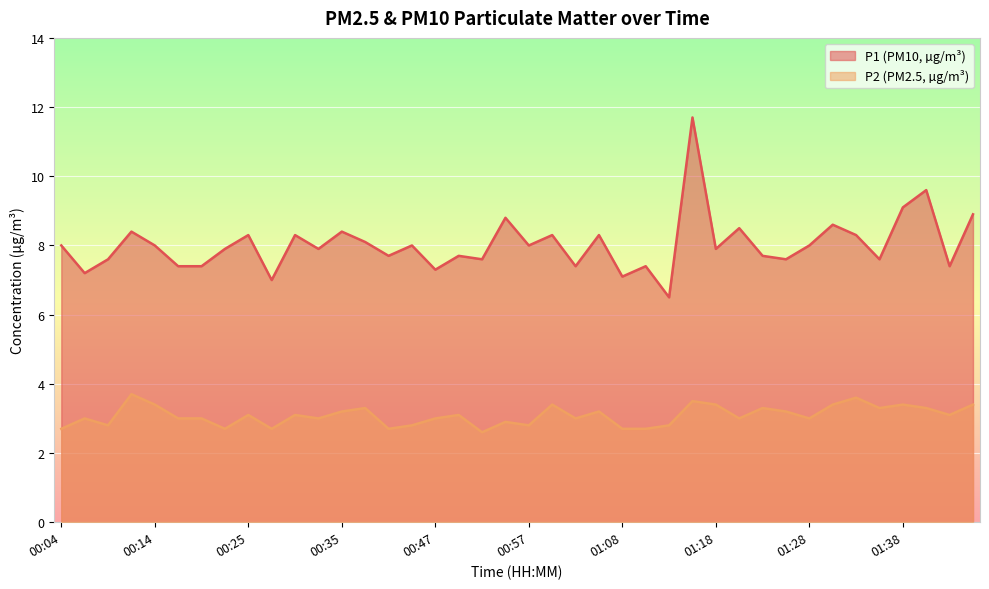

What is the maximum value shown in the chart?

11.7